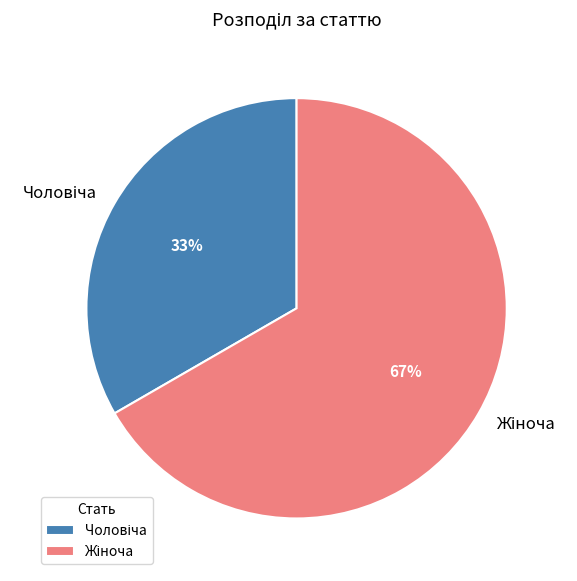

To the nearest percent, what is the average slice percentage?

50%